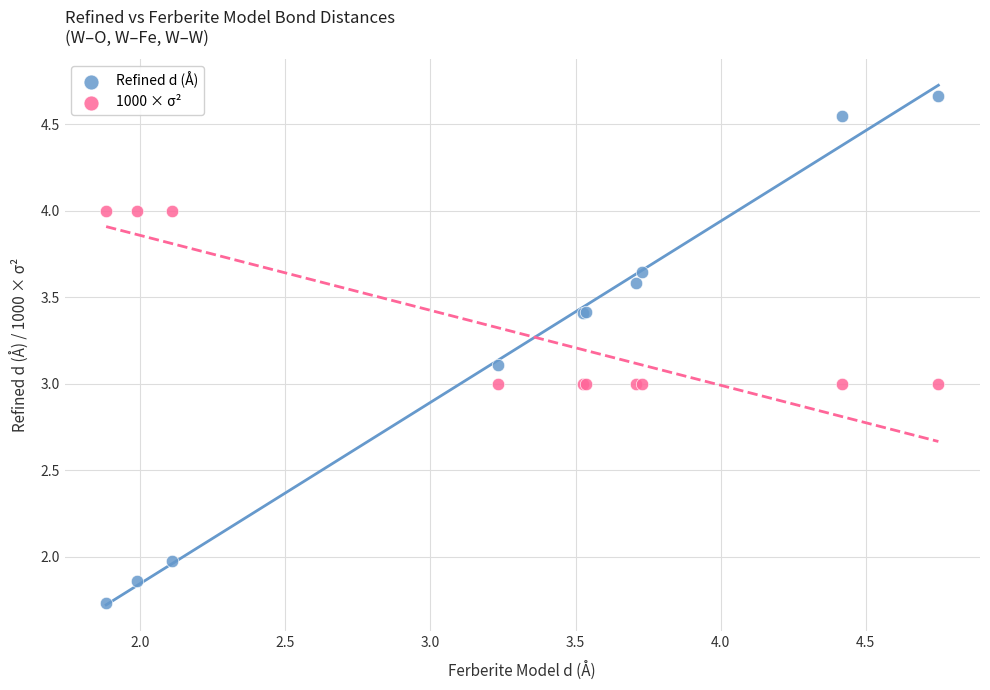

What is the X range (max minus min) for the scatter plot?

2.9